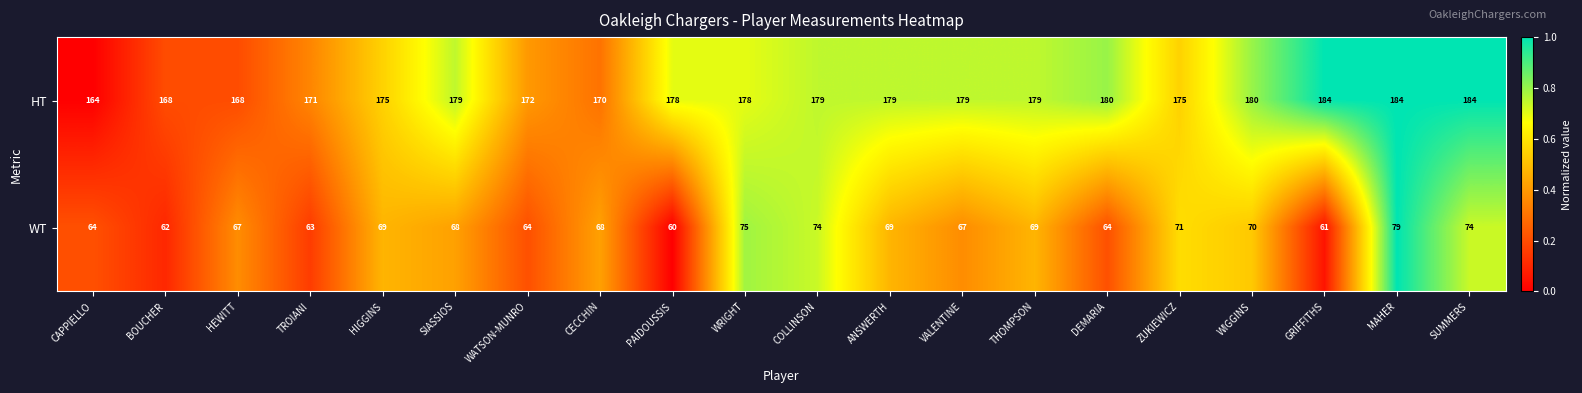

True or false: HT has a value of 175 at ZUKIEWICZ.

True